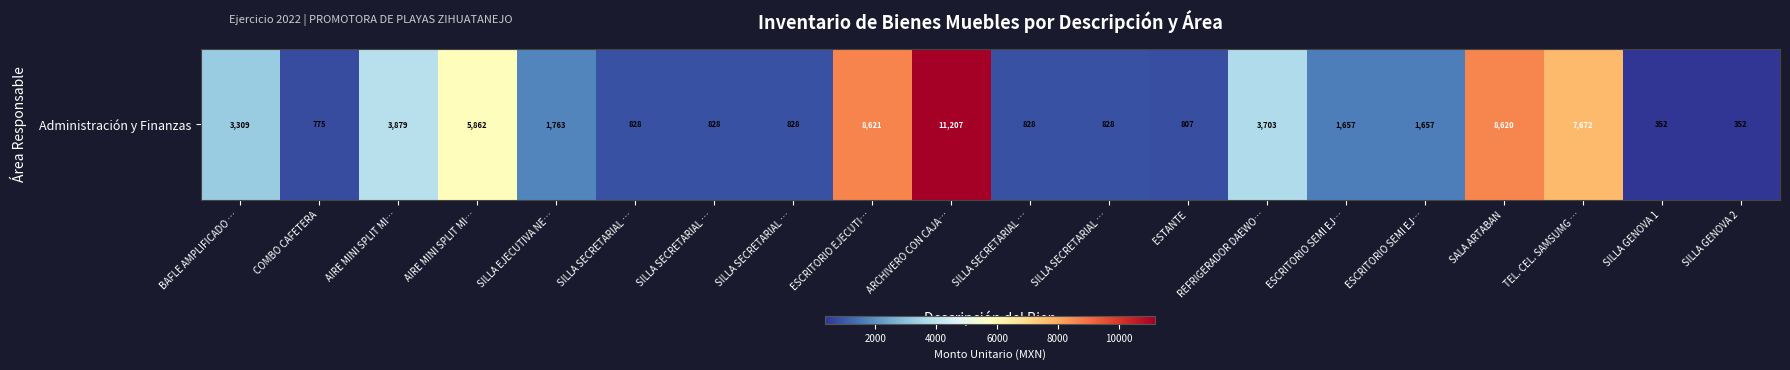

How many distinct data groups are displayed?

1